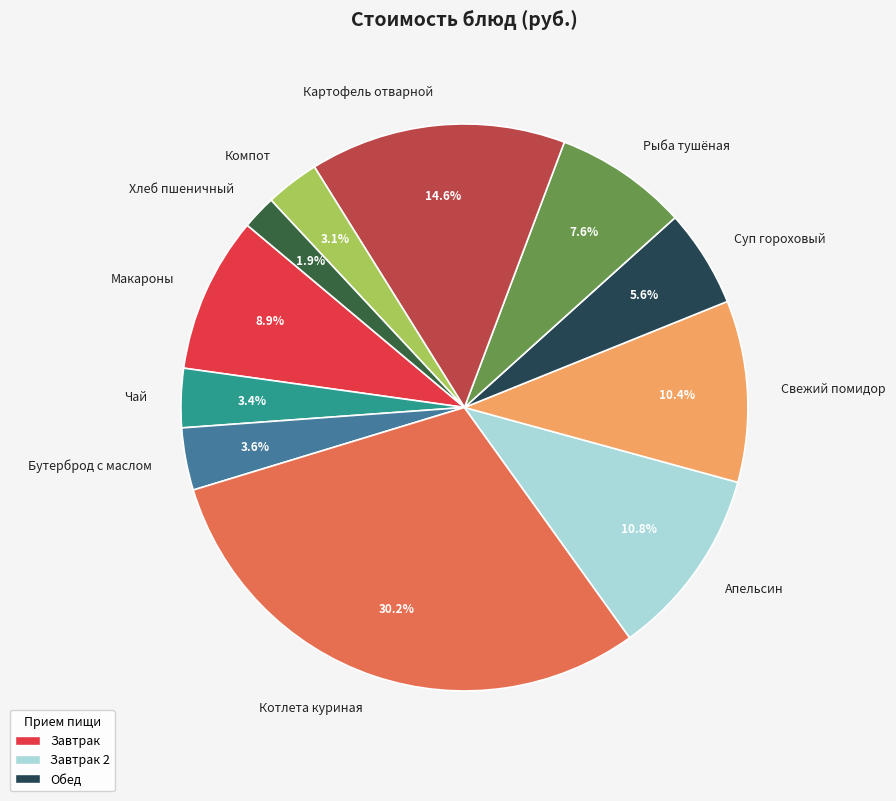

Approximately how many times larger is the value at Суп гороховый compared to Картофель отварной?

0.4